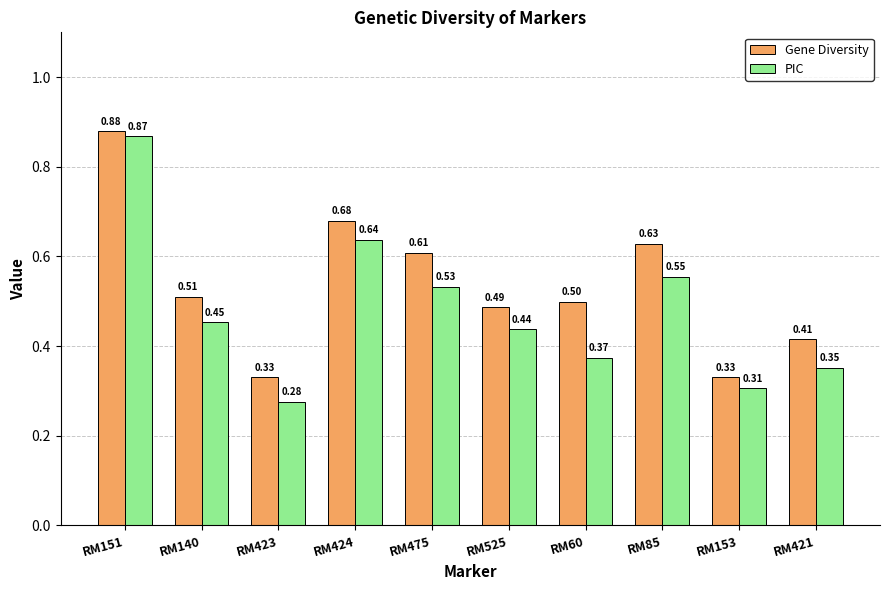

What is the average value of the PIC series?

0.5